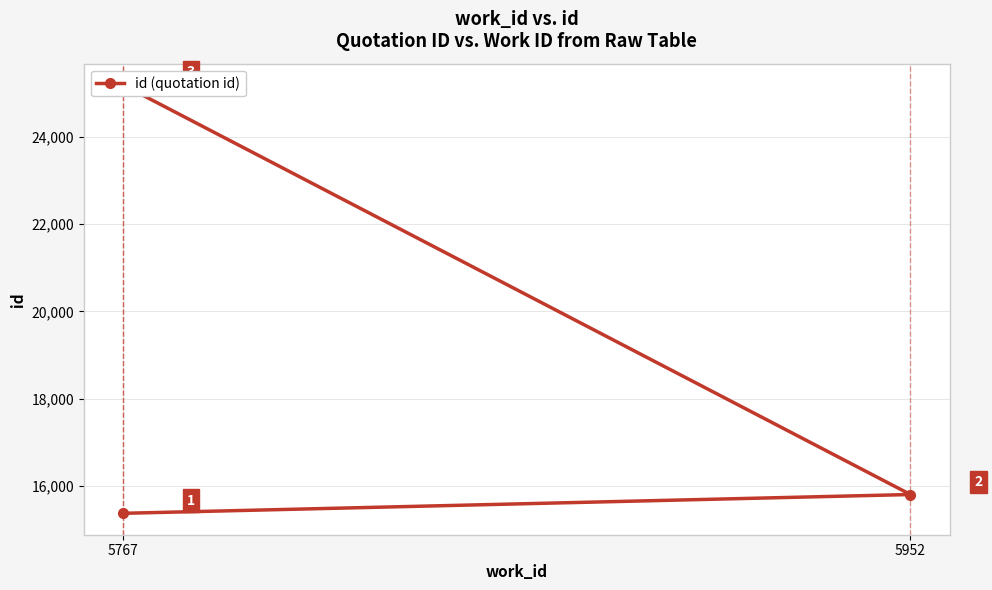

Between 2 and 5767, which is larger?

2